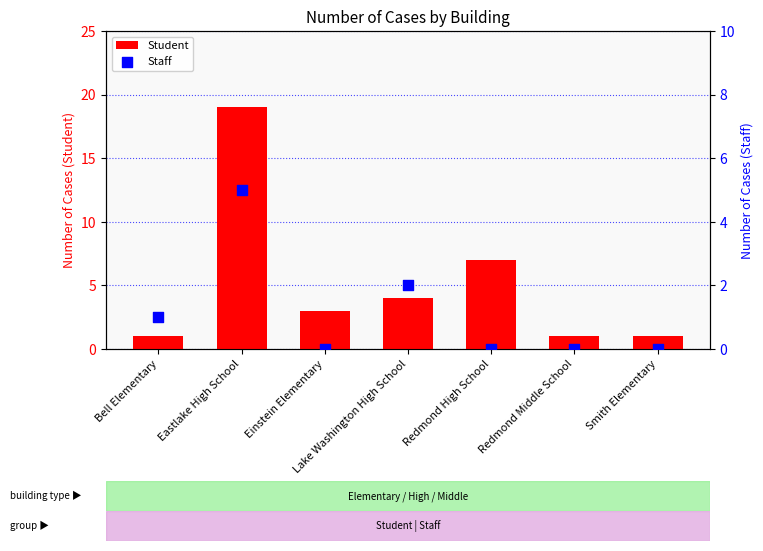

Is the value of Student at Einstein Elementary greater than the value of Staff at Redmond Middle School?

Yes